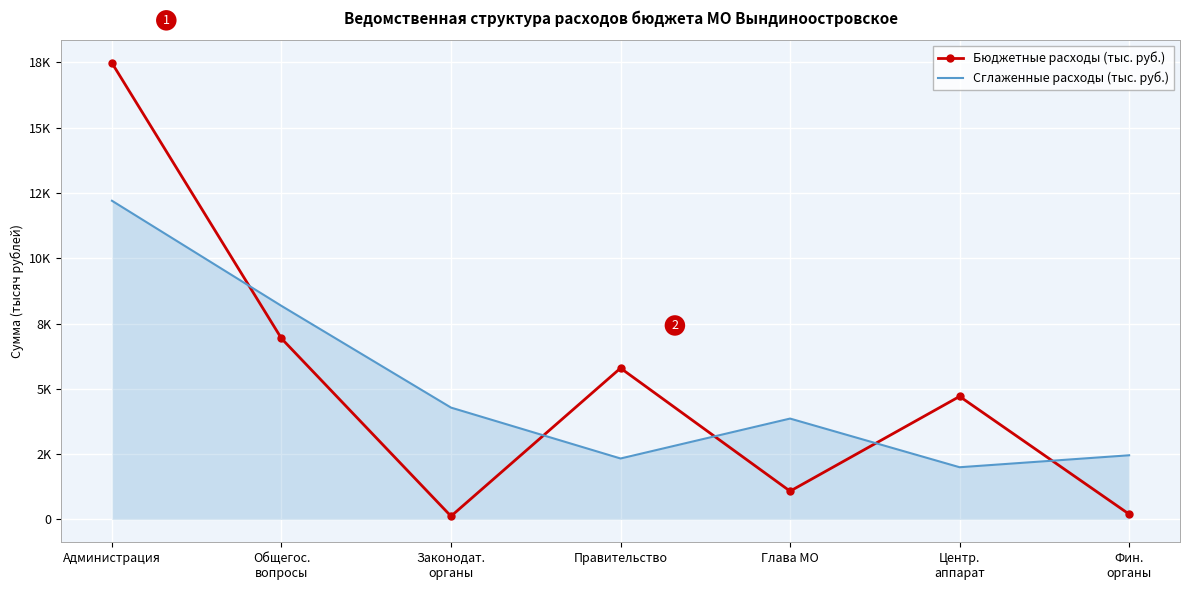

Which series changed the most between Общегос.
вопросы and Законодат.
органы?

Бюджетные расходы (тыс. руб.)